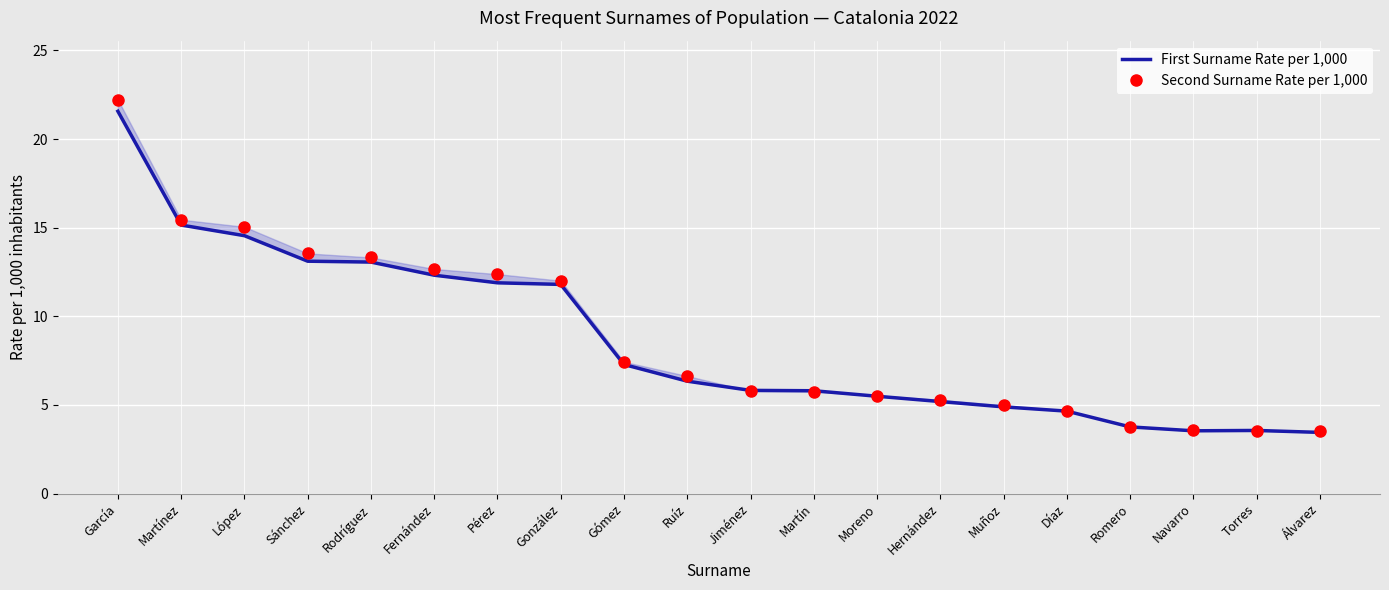

The Second Surname Rate per 1,000 series shows 13.3 at Rodríguez. True or false?

True